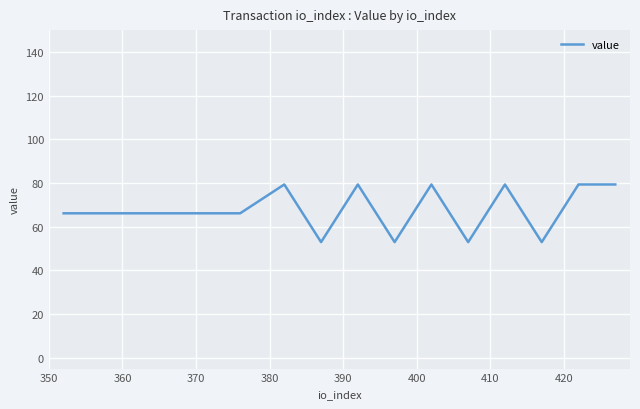

What is the smallest value displayed?

52.9